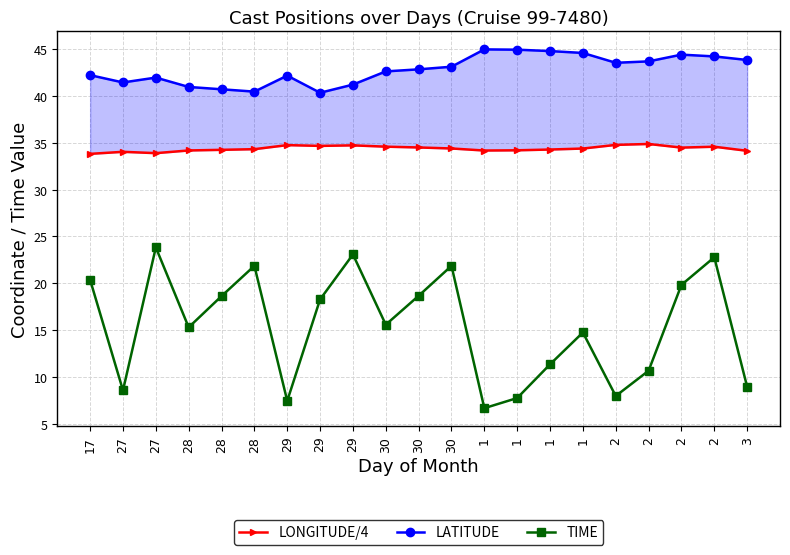

Rank the categories by LONGITUDE/4 value from lowest to highest.

17, 27, 27, 3, 1, 28, 1, 28, 1, 28, 1, 30, 2, 30, 2, 30, 29, 29, 29, 2, 2